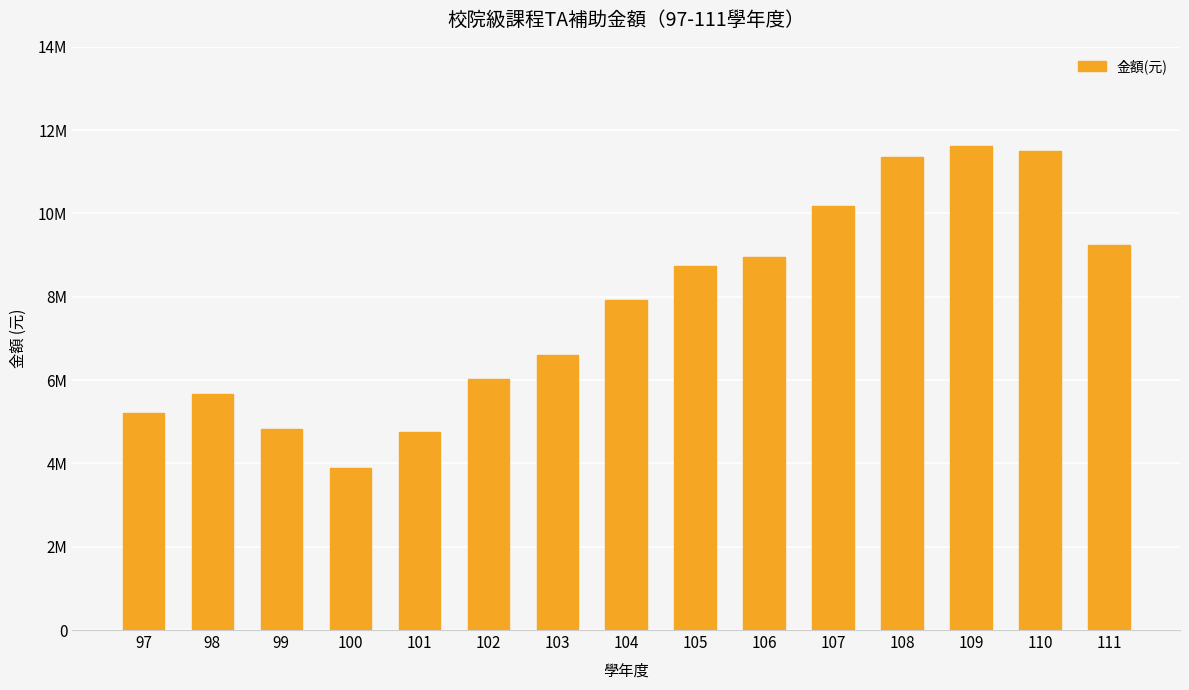

Where does the data first go above 7923102?

105